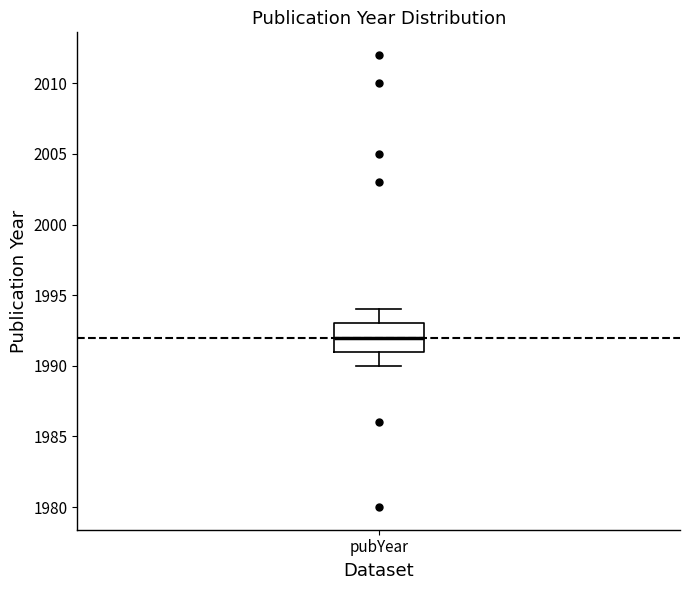

Transcribe this box plot: give where the median line is, the range the box spans, and where the two whiskers end, as read against the y-axis. The values are not printed on the chart, so give them approximately, as read against the axis.

median 1992, box 1991 to 1993, whiskers 1990 to 1994